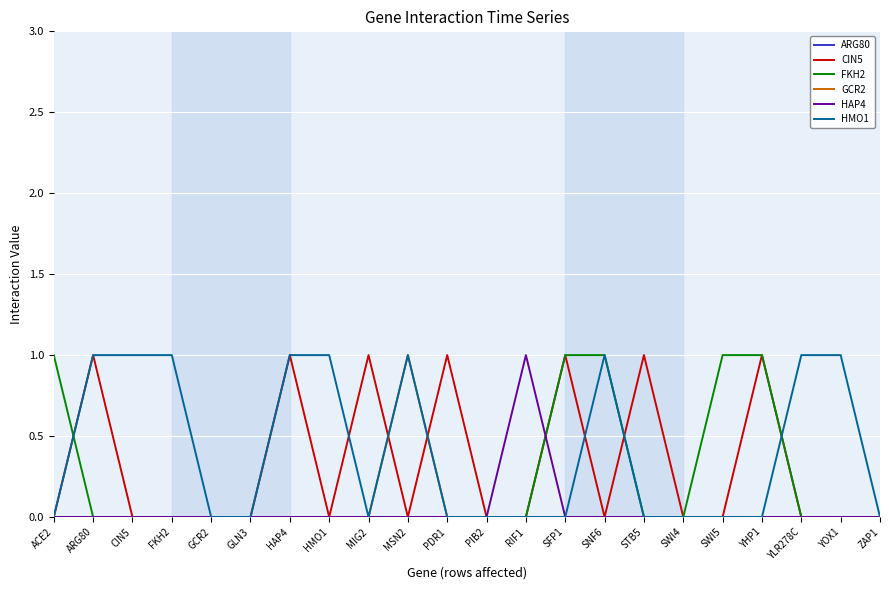

True or false: FKH2 has a value of 1 at GCR2.

False